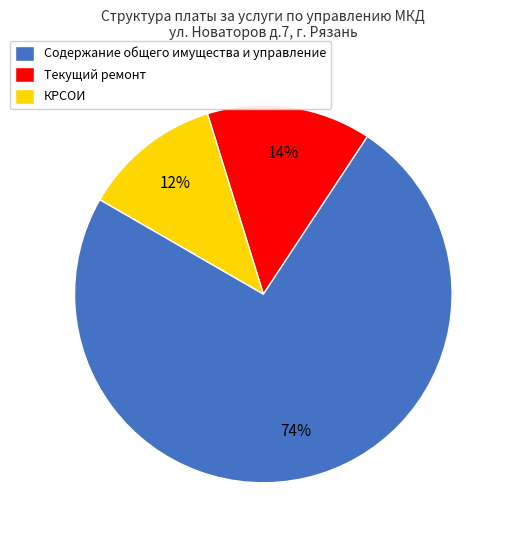

Between Текущий ремонт and Содержание общего имущества и управление, which is larger?

Содержание общего имущества и управление